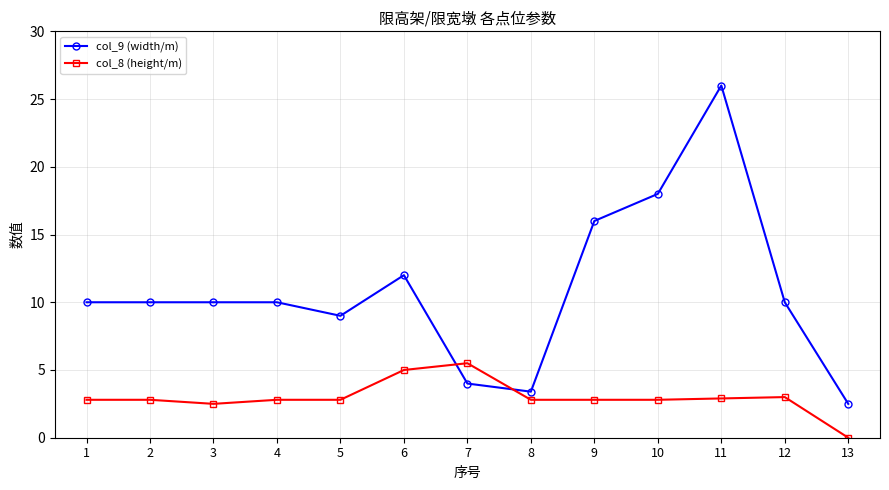

Is this an area chart (filled region under the line)?

No